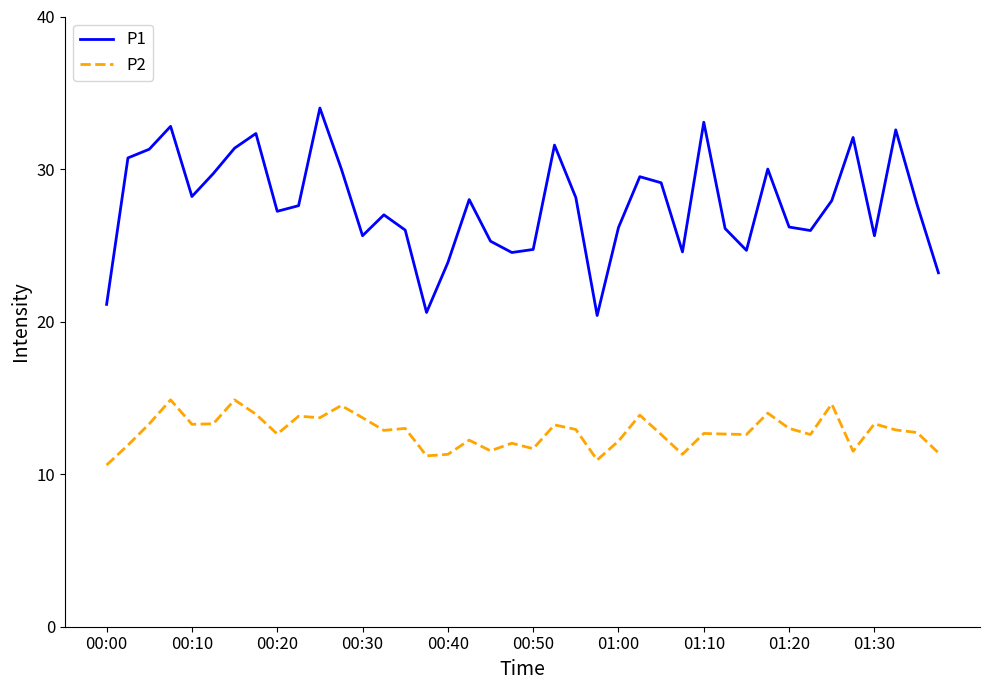

Which series has the largest range (max minus min)?

P1